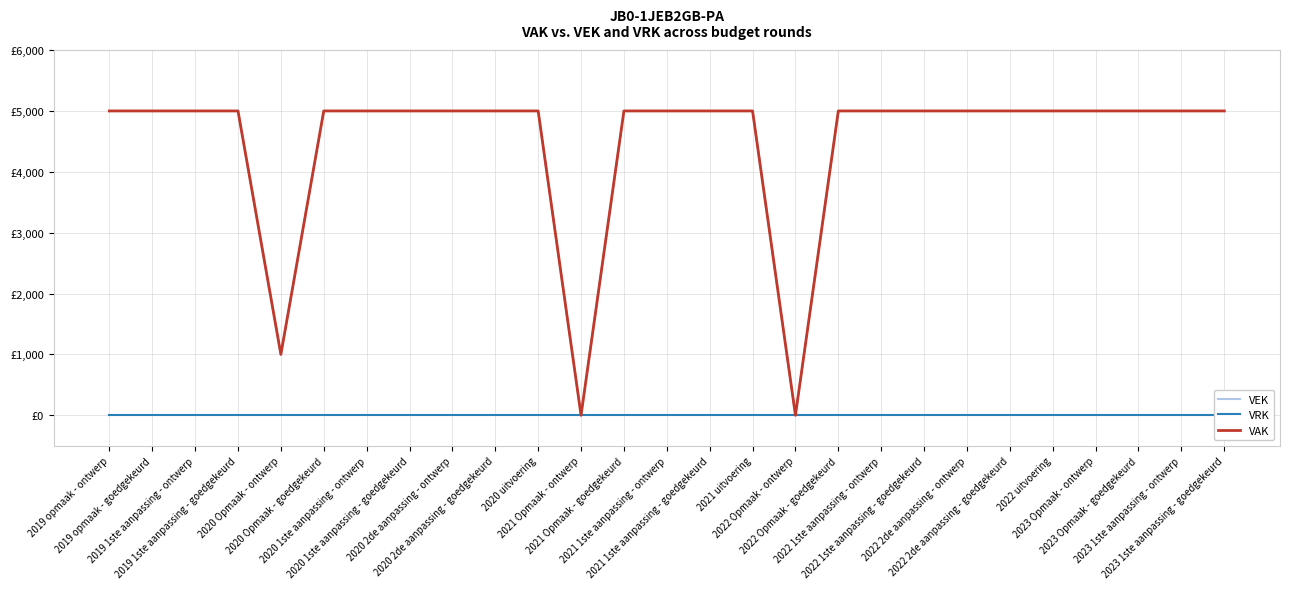

How many interior local valleys does the VAK series have?

3